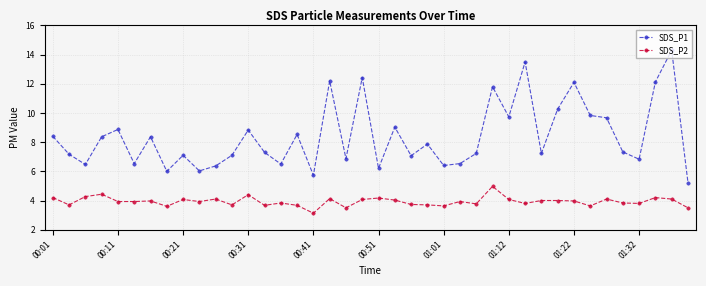

Which series has the largest total across all categories?

SDS_P1